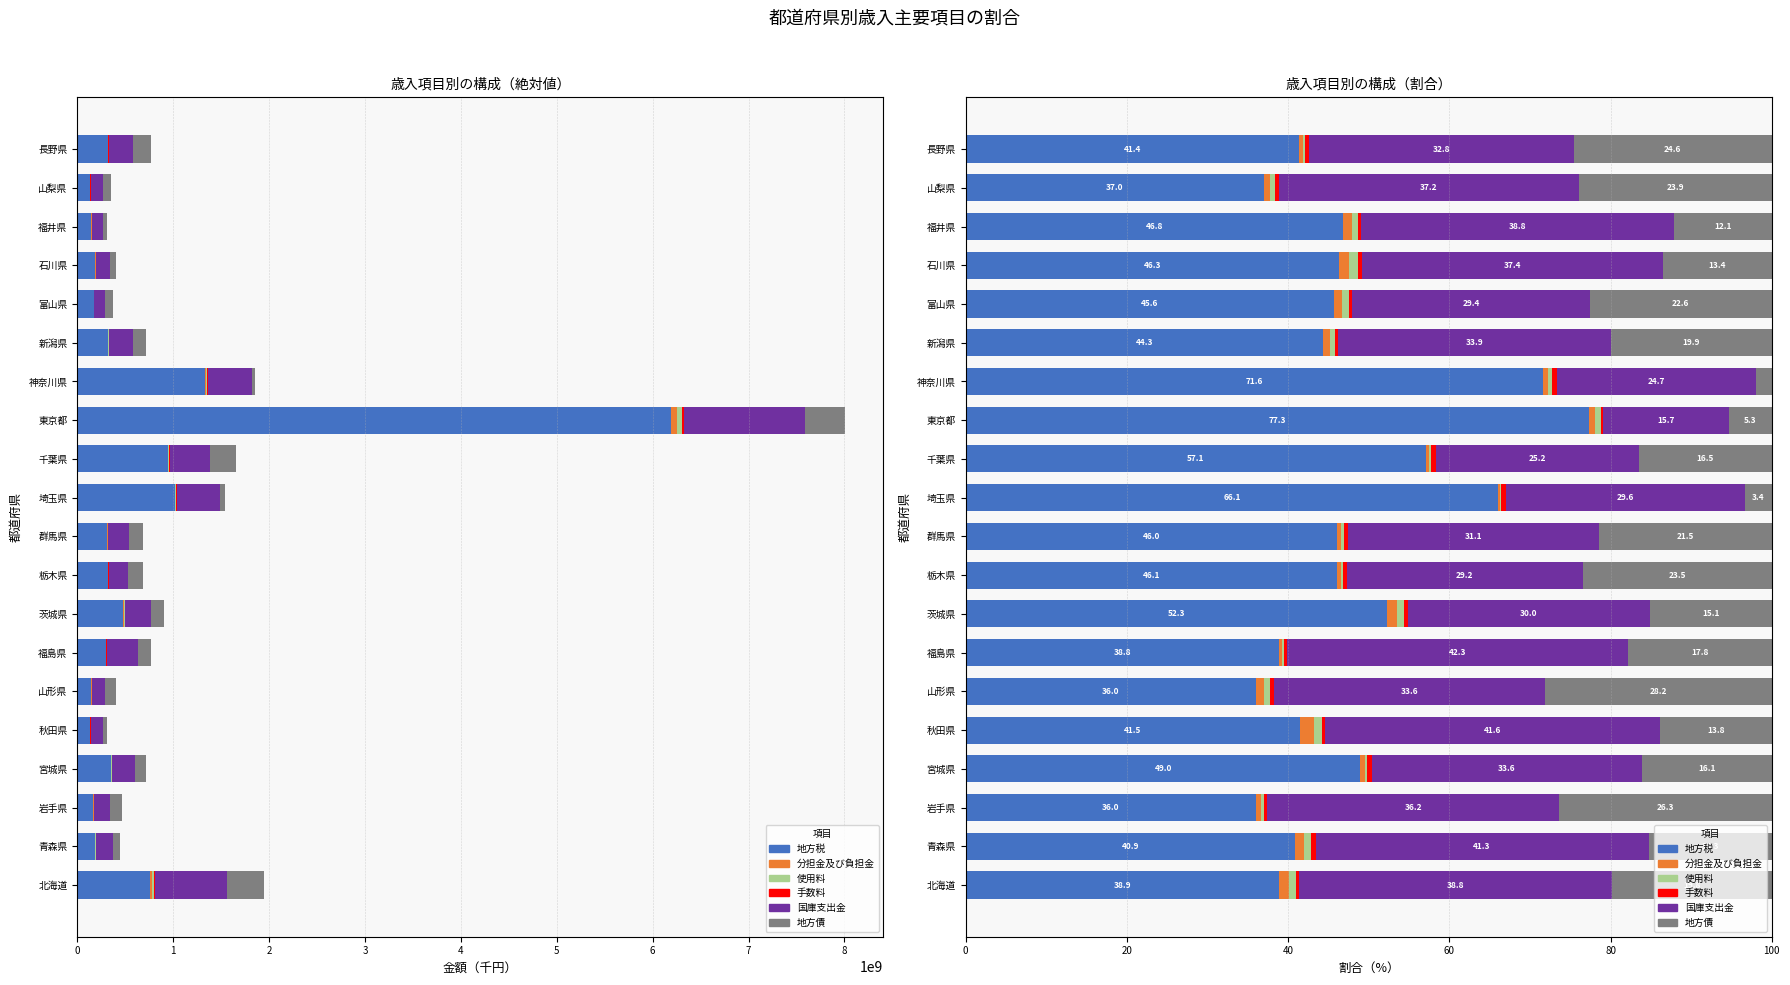

What is the total value across all series at 福島県?

100.0